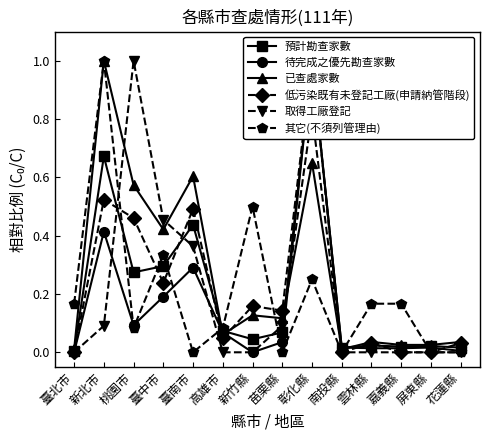

What is the difference between the maximum and second lowest values in the 其它(不須列管理由) series?

1.0